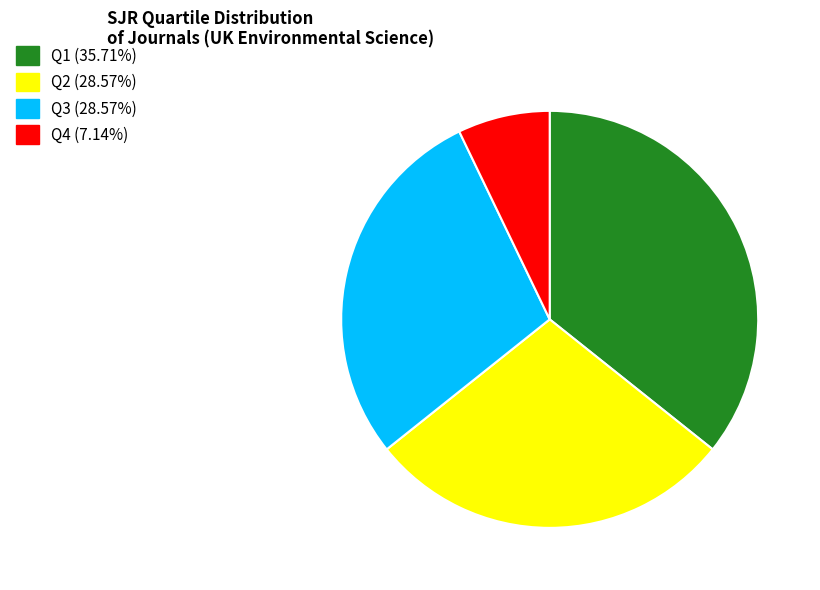

Which slice is the largest?

Q1